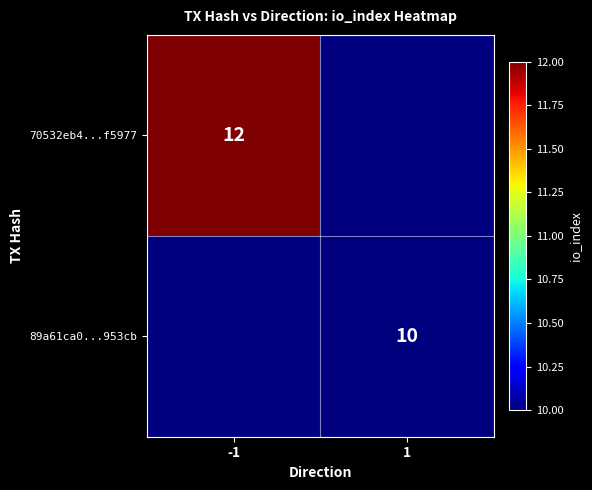

The value of 70532eb4...f5977 at -1 is 20. True or false?

False